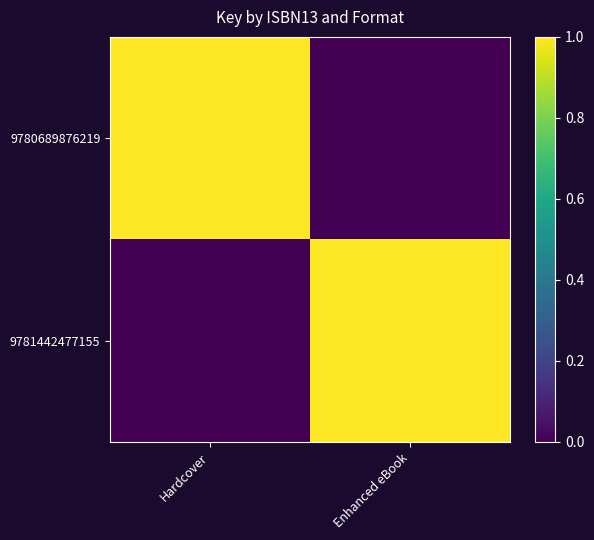

At Hardcover, list the series in order from largest to smallest.

9780689876219, 9781442477155